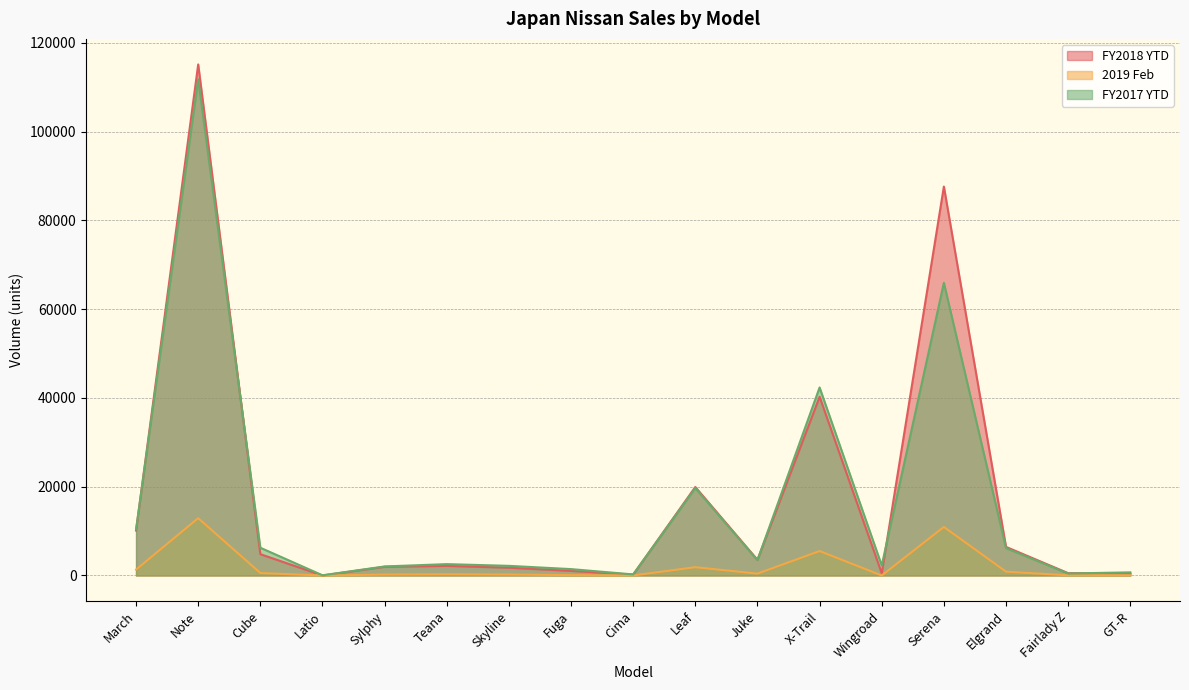

What is the label of the 8th point from the left?

Fuga